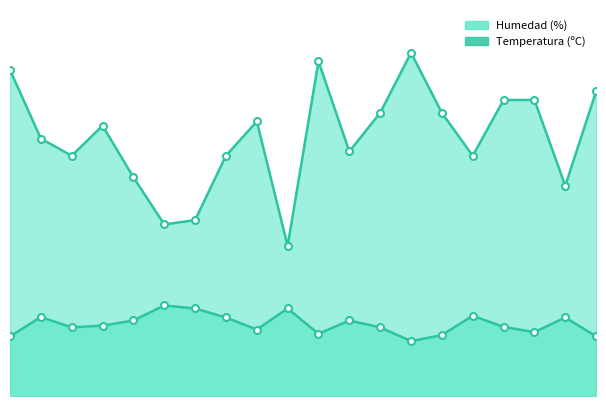

What value does the Humedad (%) series have at Almazul?

63.0